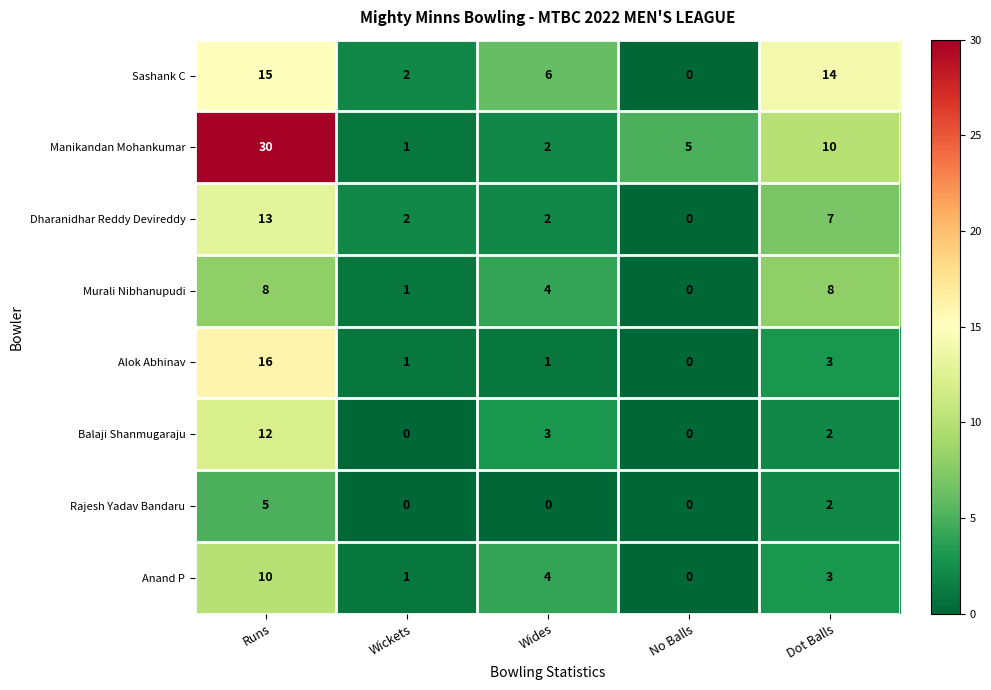

What is the total value across all series at Wides?

22